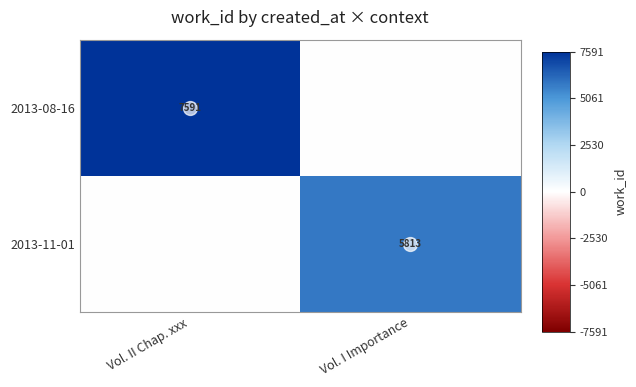

Which series changed the most between Vol. II Chap. xxx and Vol. I Importance?

2013-08-16